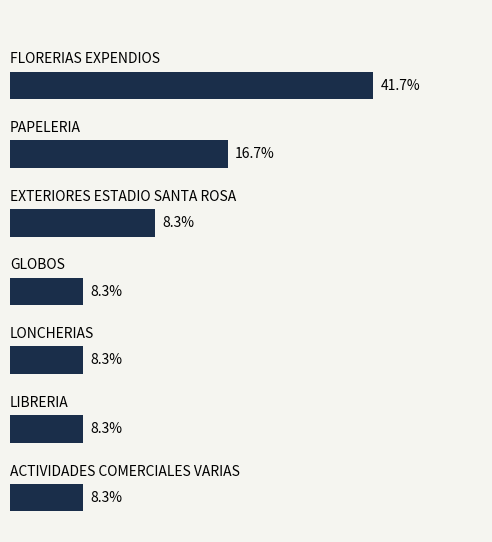

Are the bars horizontal?

Yes